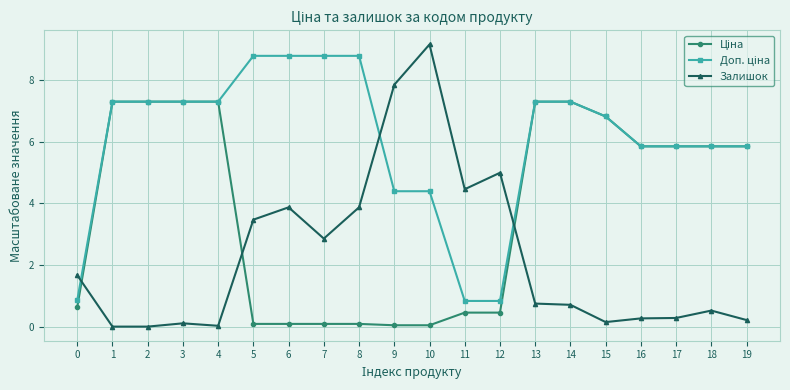

Which series has the largest range (max minus min)?

Залишок